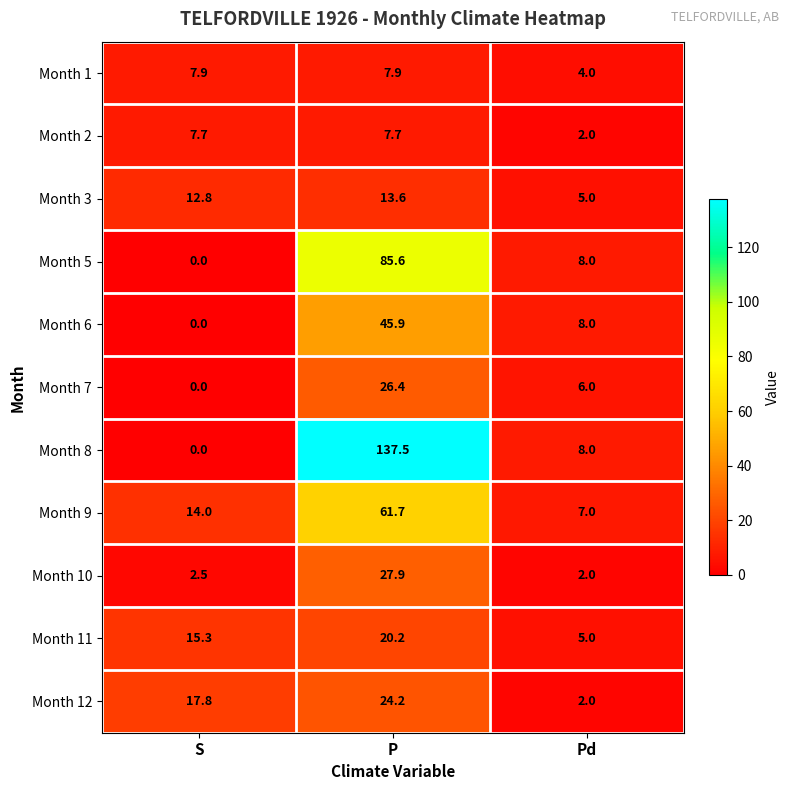

Count the number of data series in this chart.

11